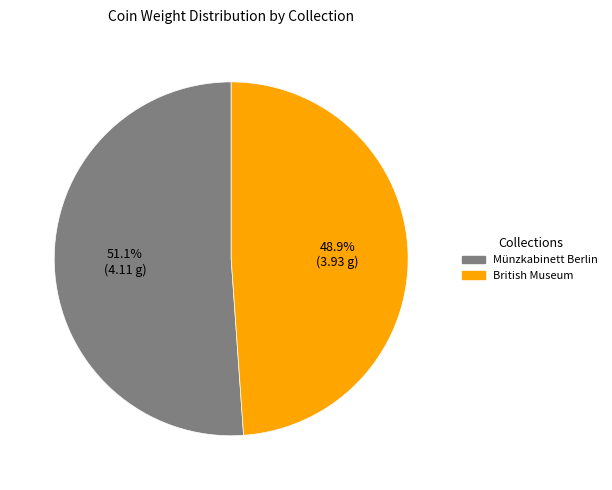

Approximately how many times larger is the value at Münzkabinett Berlin compared to British Museum?

1.0